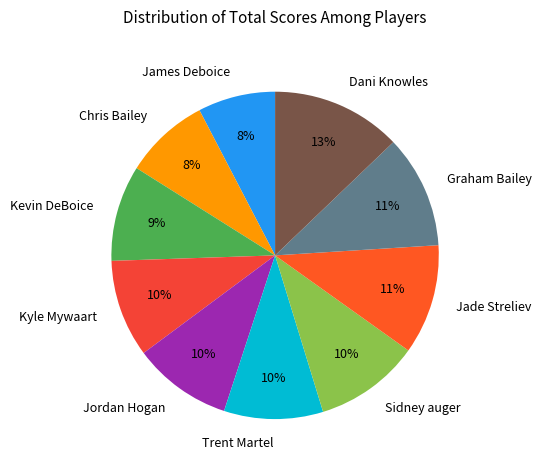

To the nearest percent, what is the combined percentage of Jordan Hogan and Trent Martel?

20%